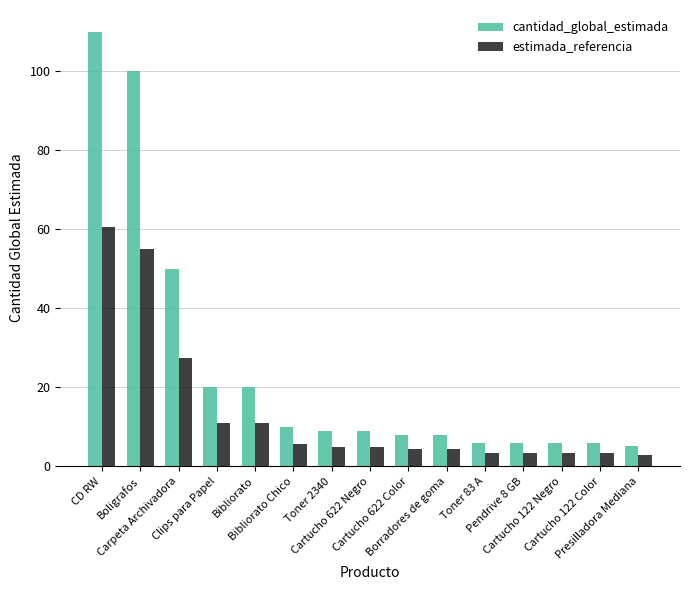

What is the label of the 2nd bar from the right?

Cartucho 122 Color